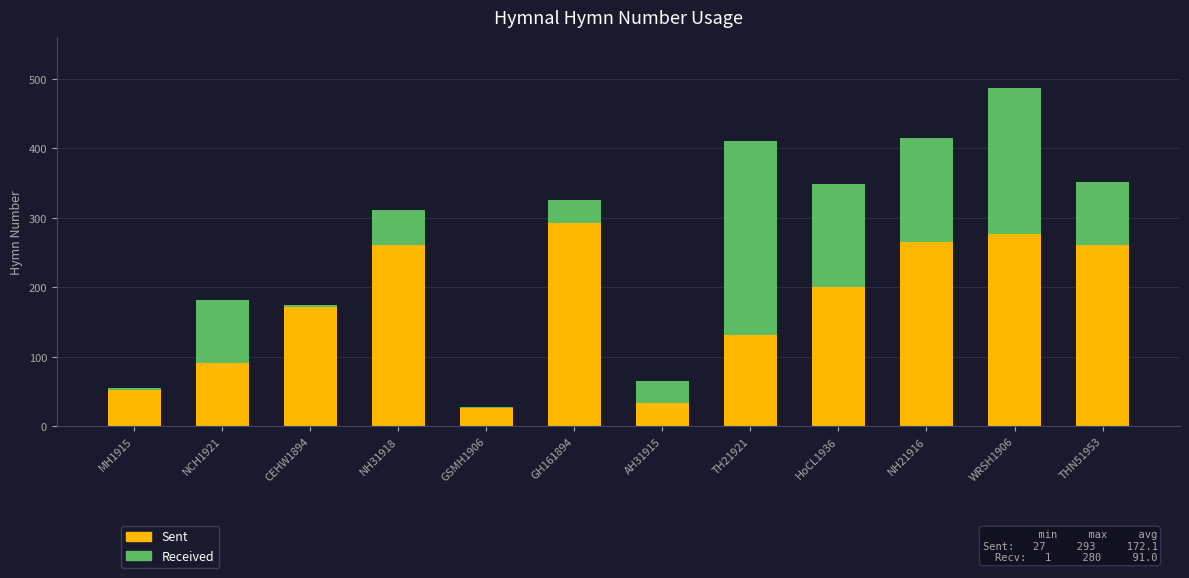

At which category is the sum across all series the highest?

WRSH1906